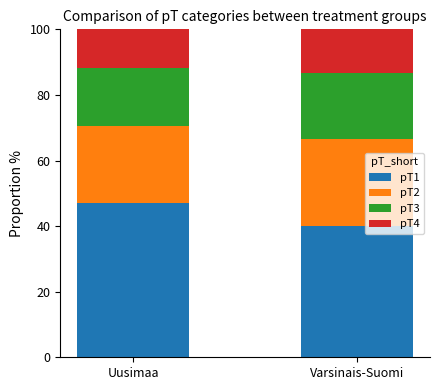

True or false: pT1 has a value of 19.3 at Uusimaa.

False